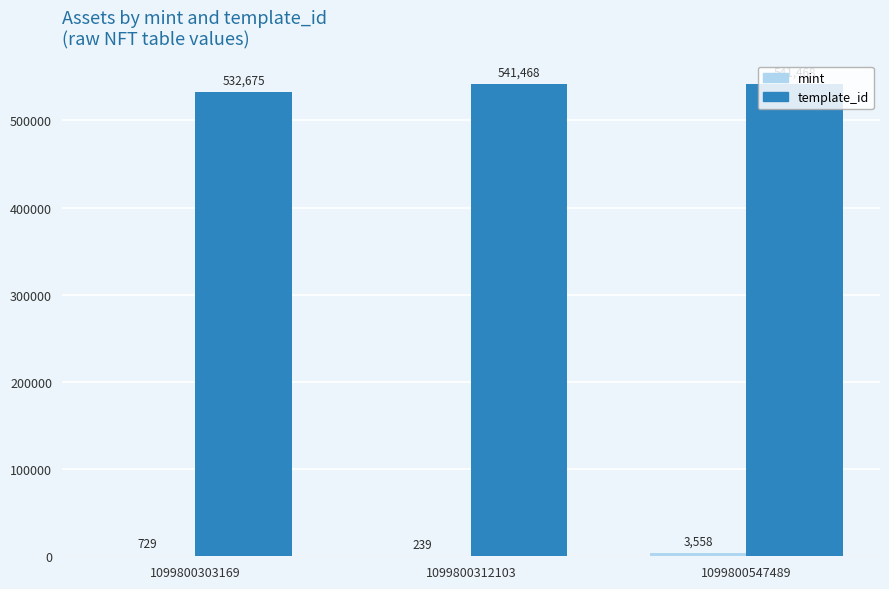

What is the greatest value displayed?

541468